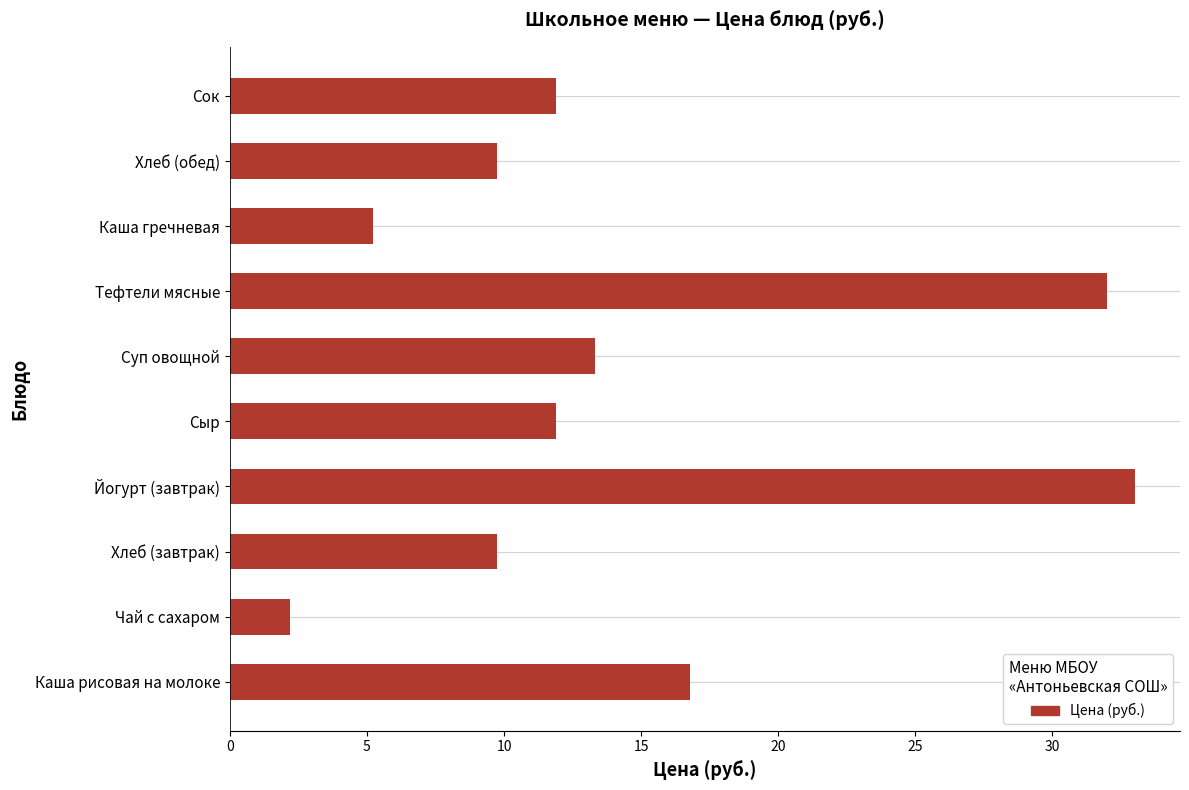

The value at Суп овощной is 3.3. True or false?

False